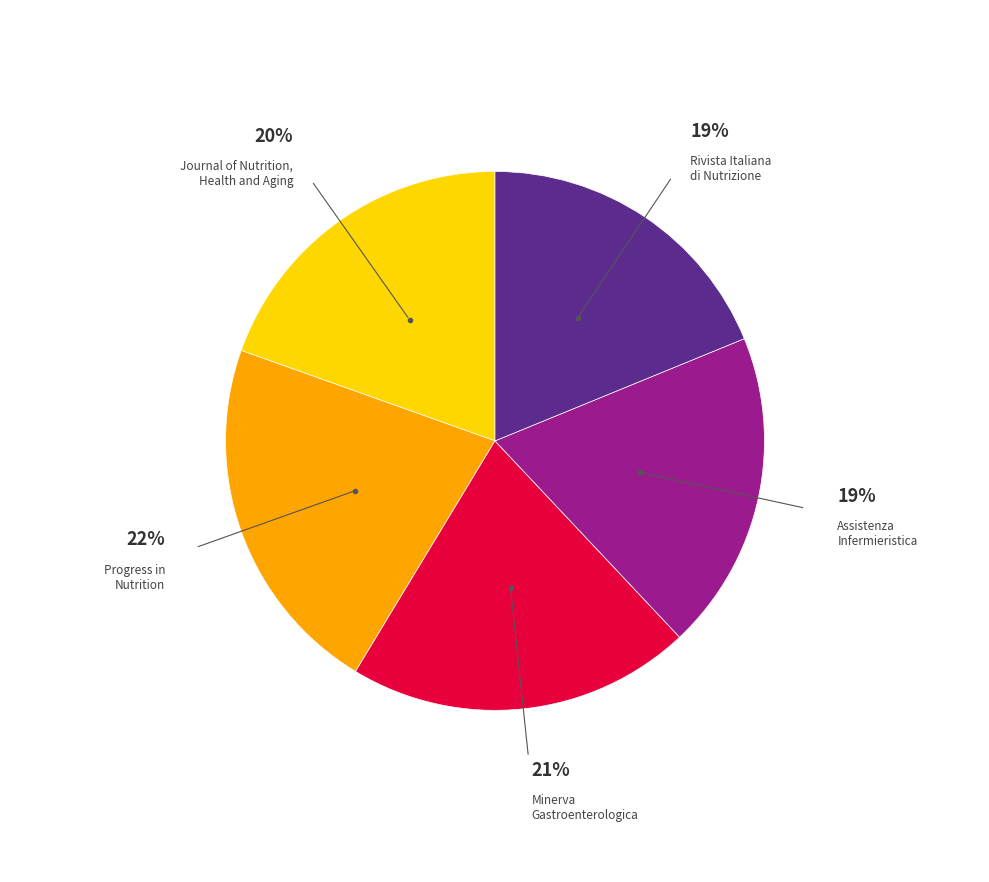

What is the ratio of the value at Rivista Italiana di Nutrizione to the value at Minerva Gastroenterologica?

0.9